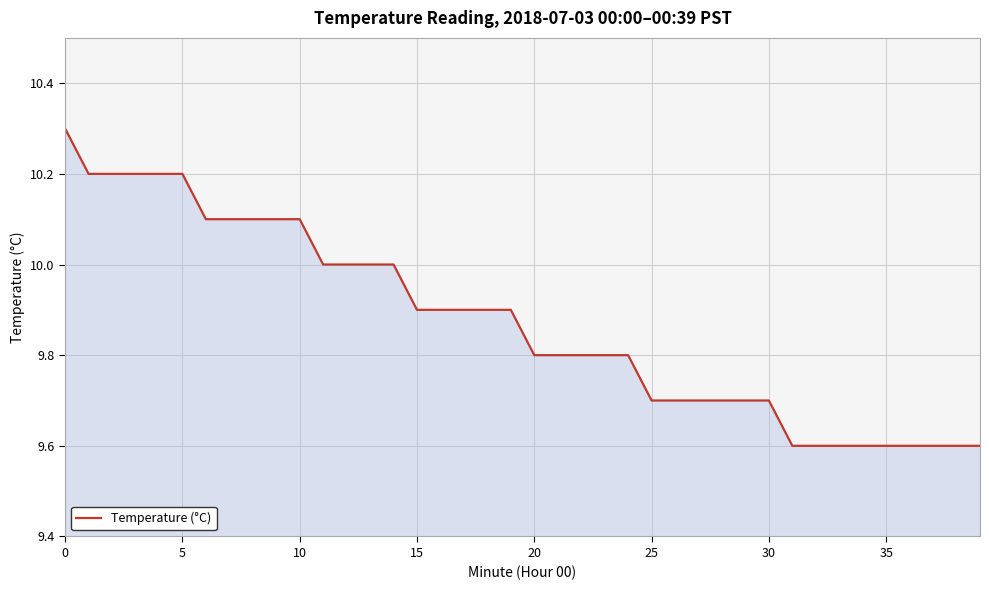

Does the chart display data point markers on the line(s)?

No